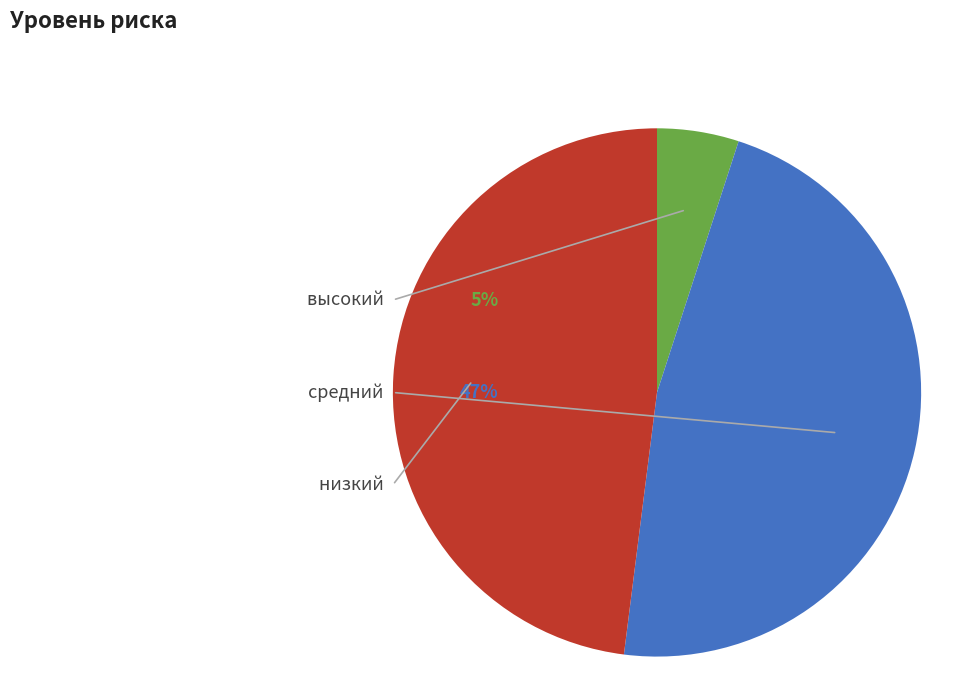

To the nearest percent, what portion does средний  - 47% represent?

47%